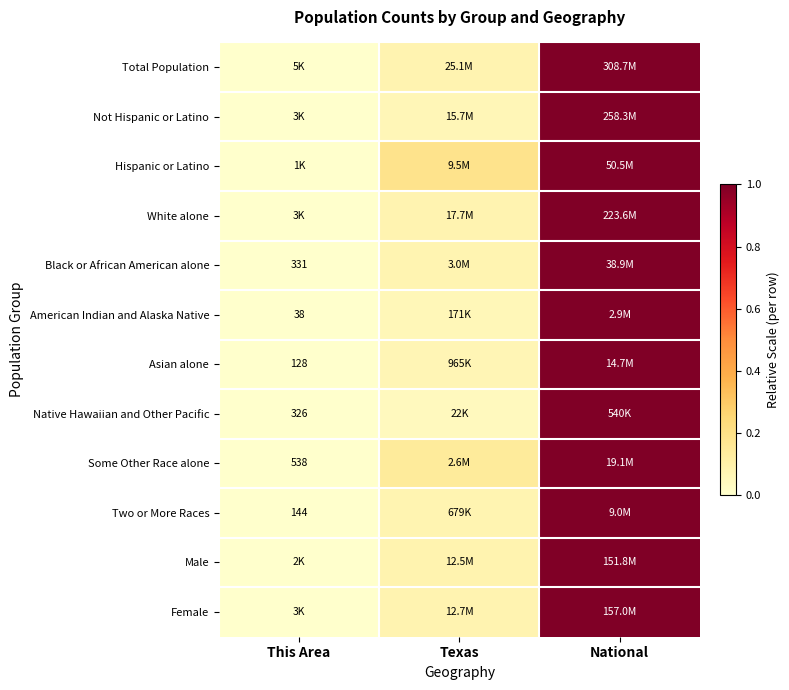

Which series has the largest range (max minus min)?

Total Population